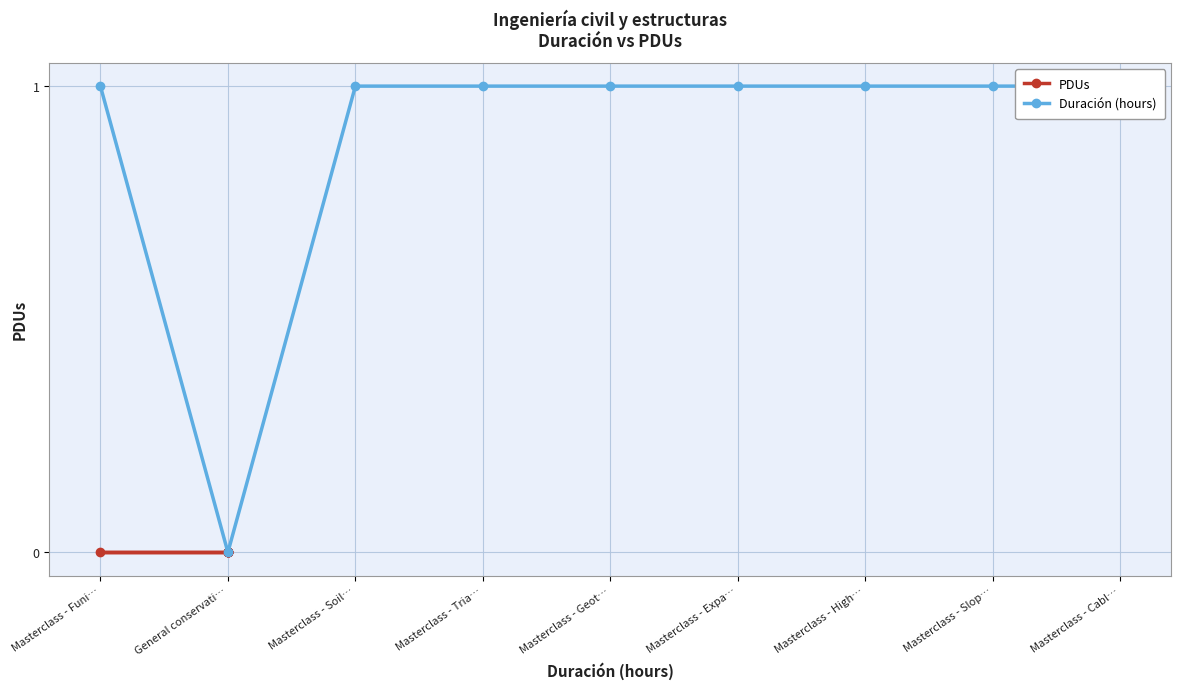

Reading left to right, what are all the values shown in this chart?

PDUs: 0	0	0	0	0	0	0	0	0
Duración (hours): 1	0	1	1	1	1	1	1	1